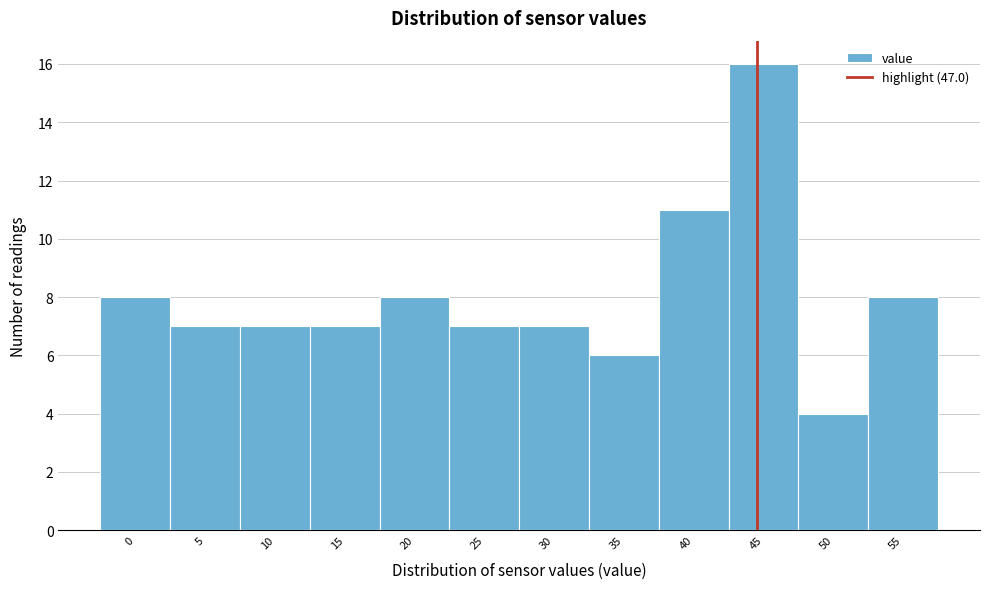

Reading left to right, transcribe all the data shown in this chart.

0=8	5=7	10=7	15=7	20=8	25=7	30=7	35=6	40=11	45=16	50=4	55=8